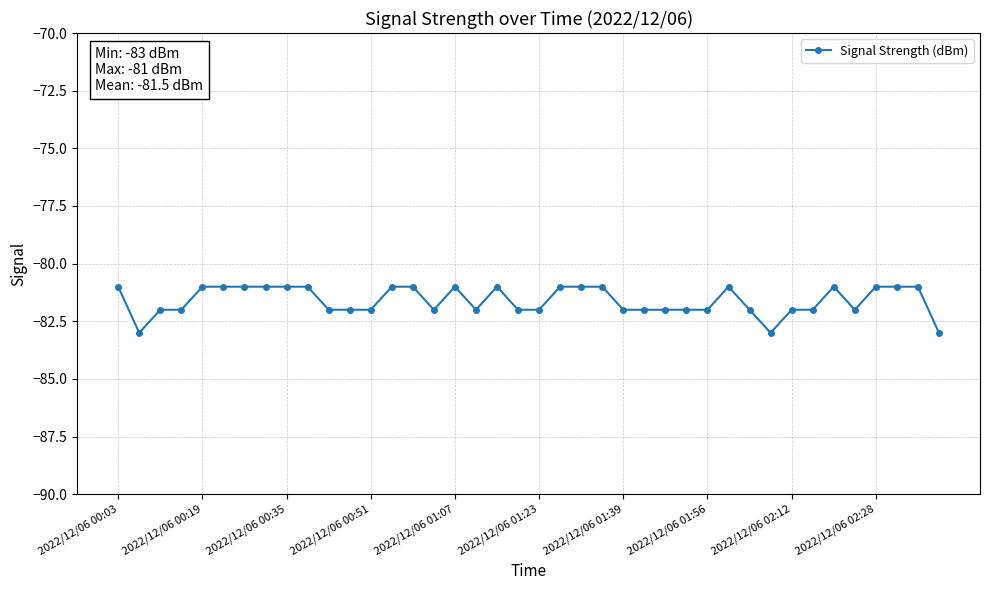

True or false: the data has more than 1 interior local peaks.

True